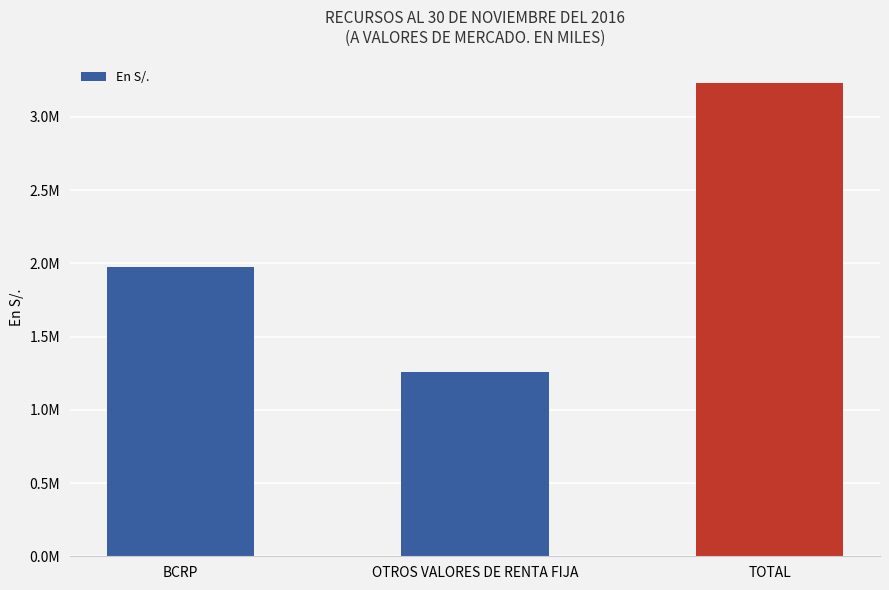

Is it true that the value at OTROS VALORES DE RENTA FIJA is 441901.3?

False